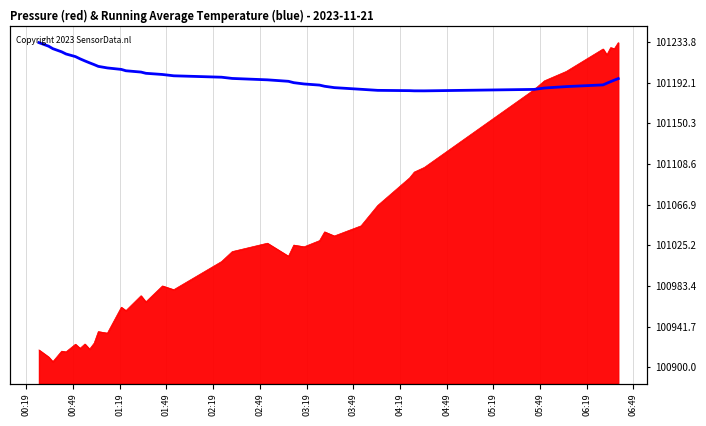

Does the chart display data point markers on the line(s)?

No